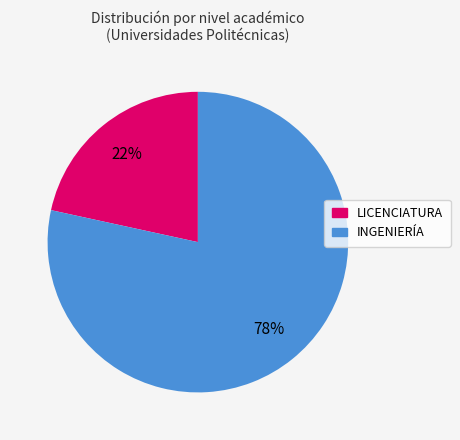

Do INGENIERÍA and LICENCIATURA together represent more than half of the pie?

Yes